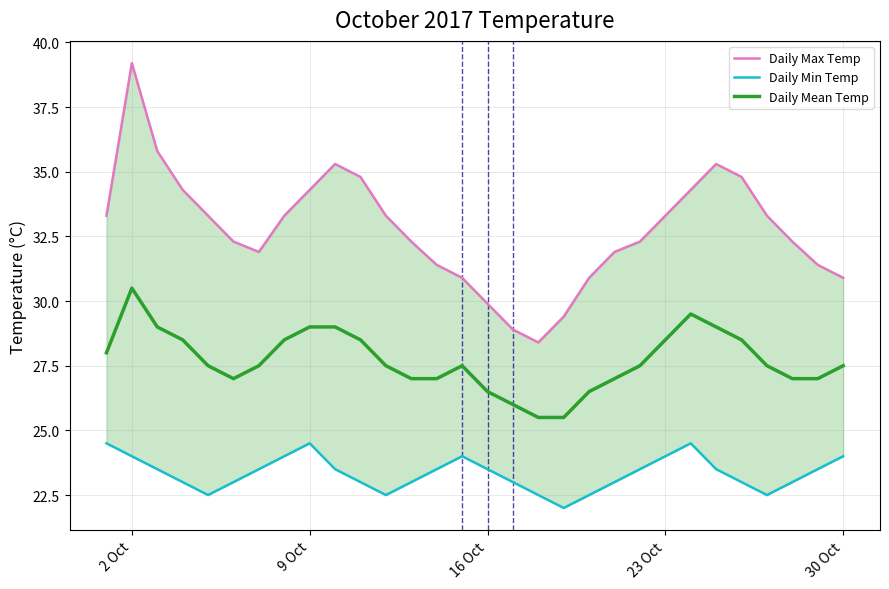

What is the minimum value for Daily Mean Temp?

25.5